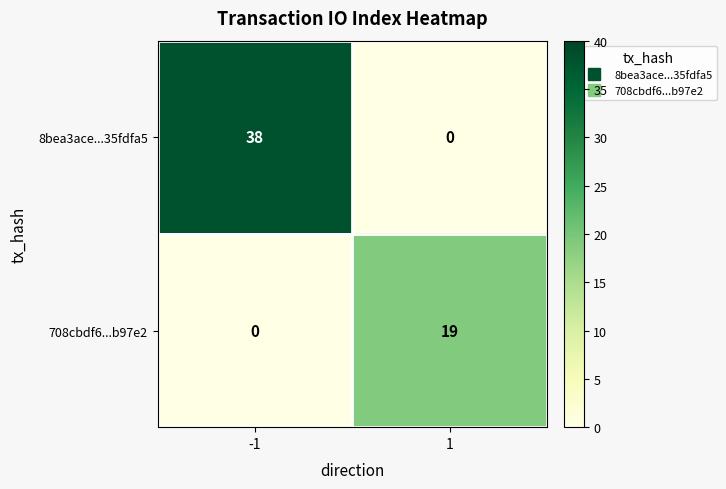

Rank the series by their average value, from lowest to highest.

708cbdf6...b97e2, 8bea3ace...35fdfa5